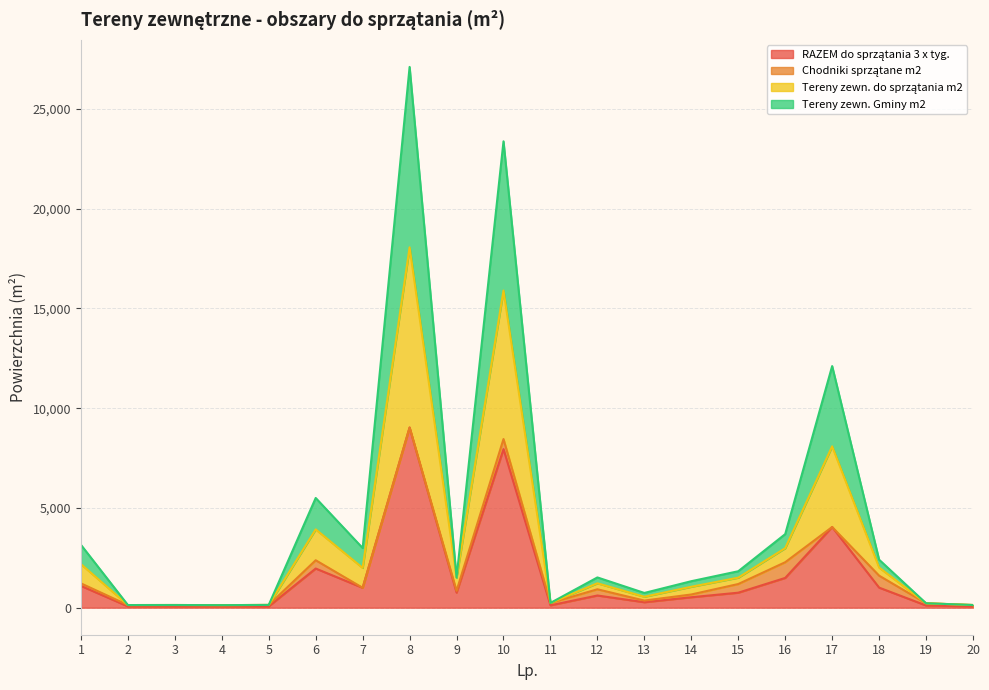

Which series changed the most between 3 and 19?

Tereny zewn. do sprzątania m2